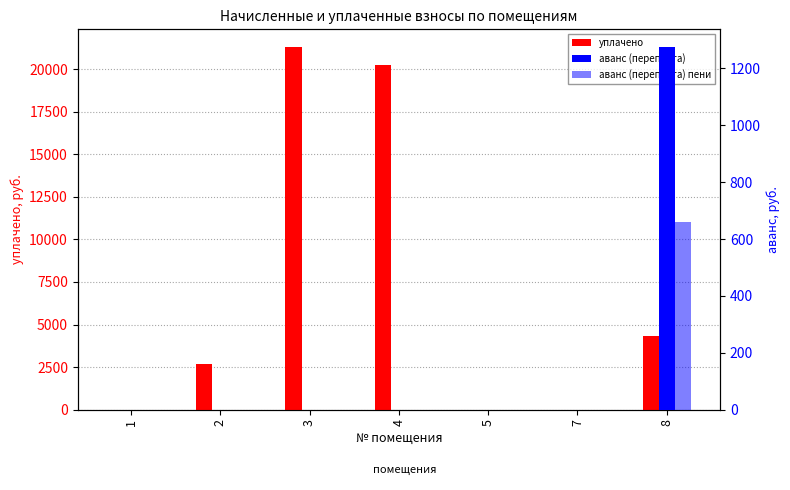

Which category has the lowest value in the аванс (переплата) series?

1